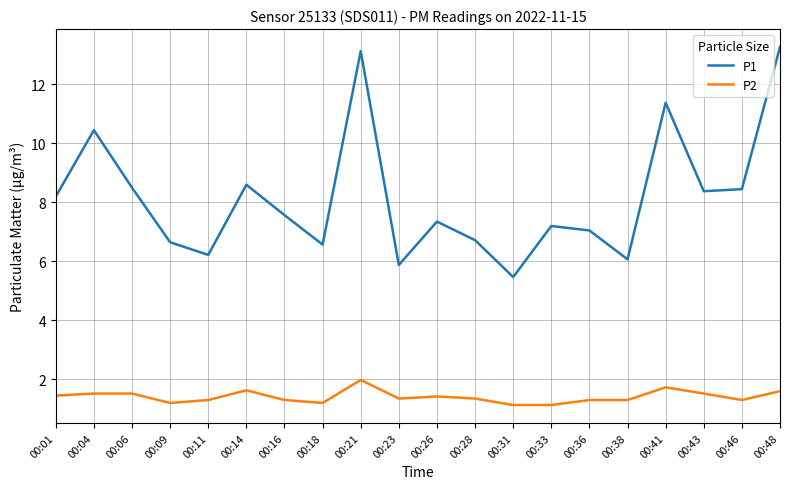

Is it true that P2 equals 0.5 at 00:33?

False